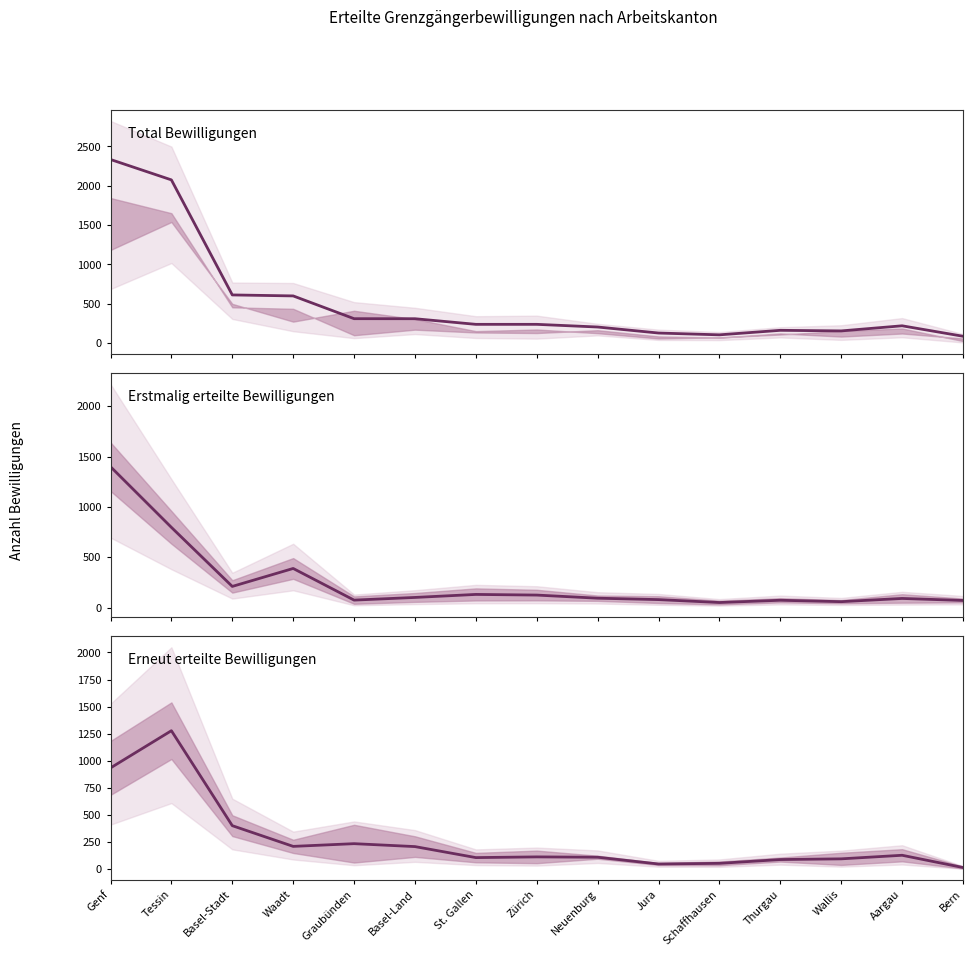

List the labels in order of Total Bewilligungen value, largest first.

Genf, Tessin, Basel-Stadt, Waadt, Graubünden, Basel-Land, St. Gallen, Zürich, Aargau, Neuenburg, Thurgau, Wallis, Jura, Schaffhausen, Bern